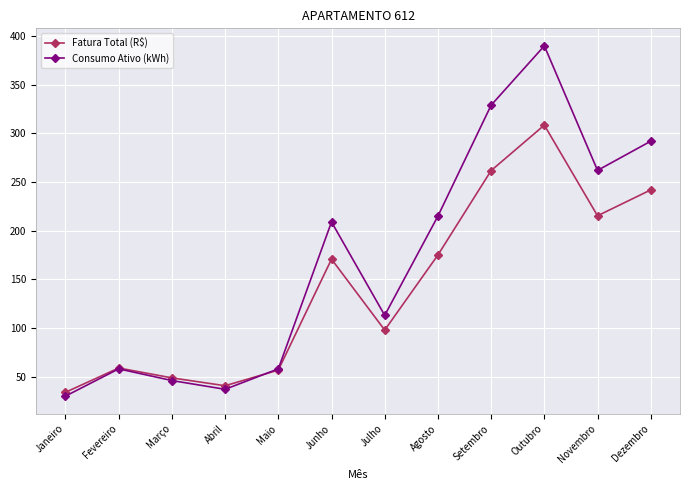

How many values in the Consumo Ativo (kWh) series are below 209?

6